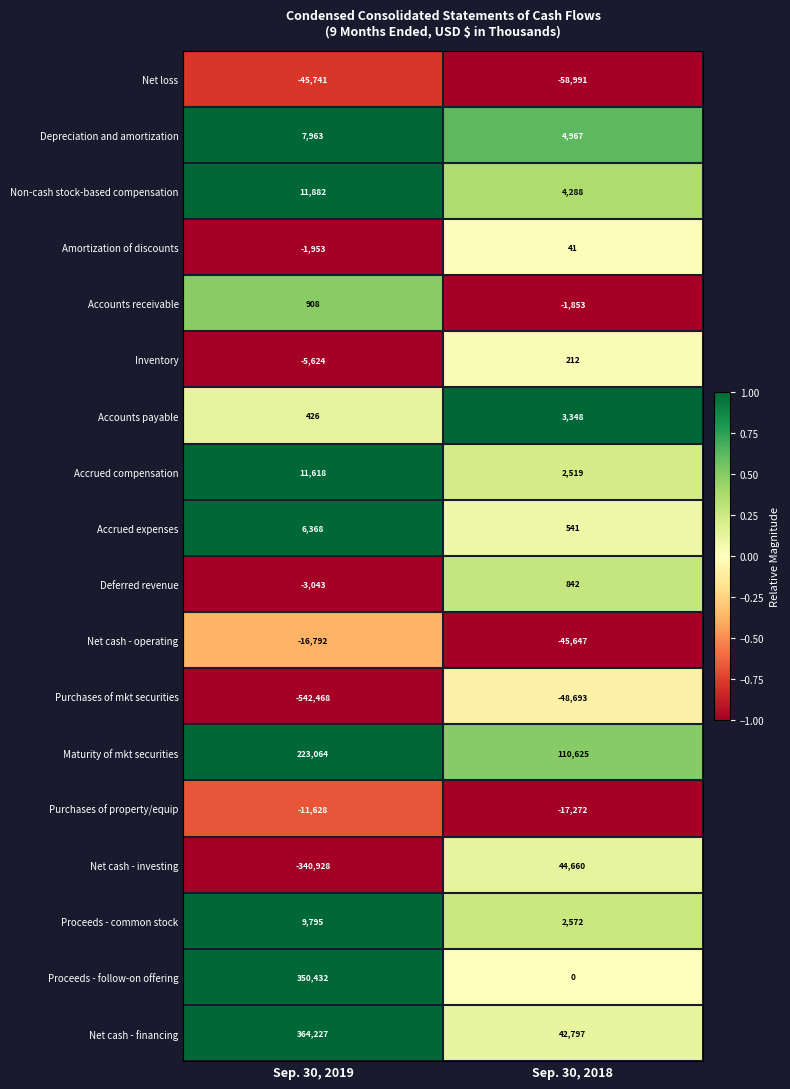

Which series changed the most between Sep. 30, 2019 and Sep. 30, 2018?

Purchases of mkt securities